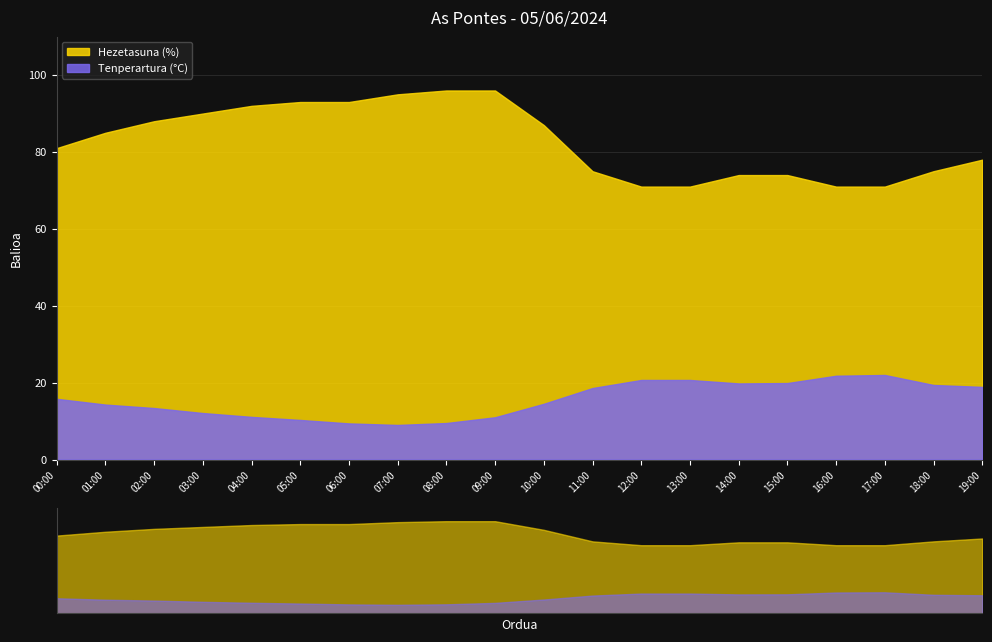

Which label corresponds to the largest value in the chart?

08:00